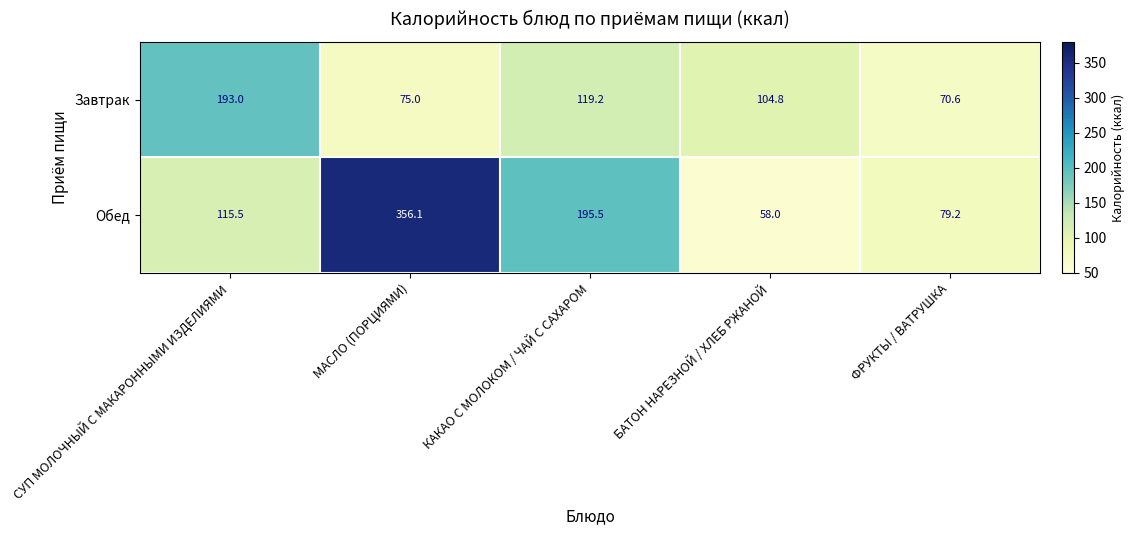

Reading left to right, what are all the values shown in this chart?

Завтрак: СУП МОЛОЧНЫЙ С МАКАРОННЫМИ ИЗДЕЛИЯМИ=193.0	МАСЛО (ПОРЦИЯМИ)=75.0	КАКАО С МОЛОКОМ / ЧАЙ С САХАРОМ=119.2	БАТОН НАРЕЗНОЙ / ХЛЕБ РЖАНОЙ=104.8	ФРУКТЫ / ВАТРУШКА=70.6
Обед: СУП МОЛОЧНЫЙ С МАКАРОННЫМИ ИЗДЕЛИЯМИ=115.5	МАСЛО (ПОРЦИЯМИ)=356.1	КАКАО С МОЛОКОМ / ЧАЙ С САХАРОМ=195.5	БАТОН НАРЕЗНОЙ / ХЛЕБ РЖАНОЙ=58.0	ФРУКТЫ / ВАТРУШКА=79.2